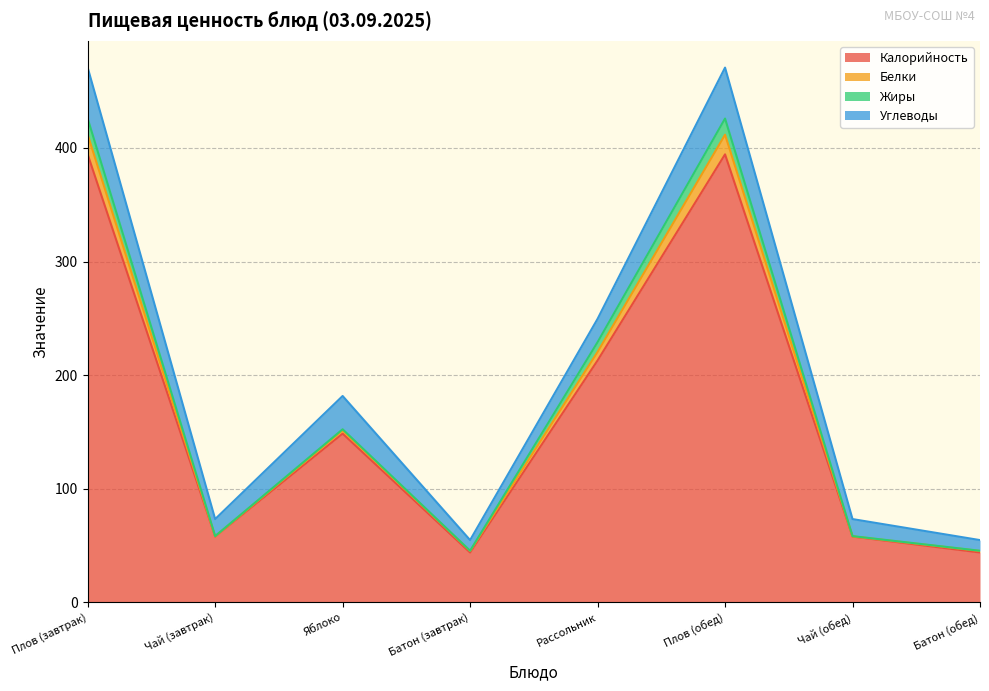

What are all the series names shown in the legend?

Калорийность, Белки, Жиры, Углеводы